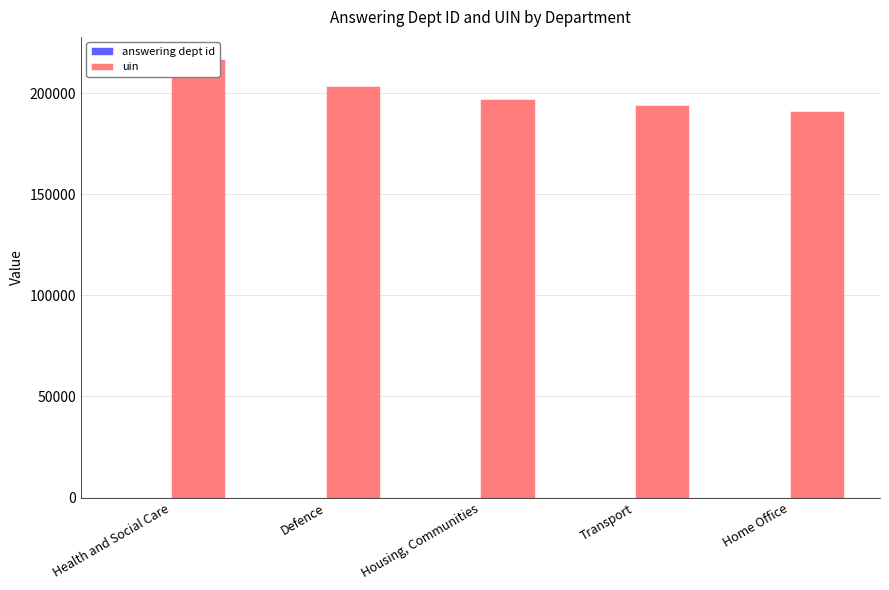

Which series has the largest total across all categories?

uin